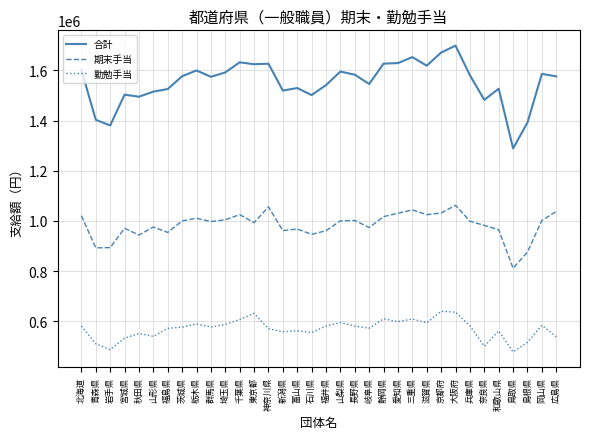

What is the difference between the highest and lowest values at 神奈川県?

1056200